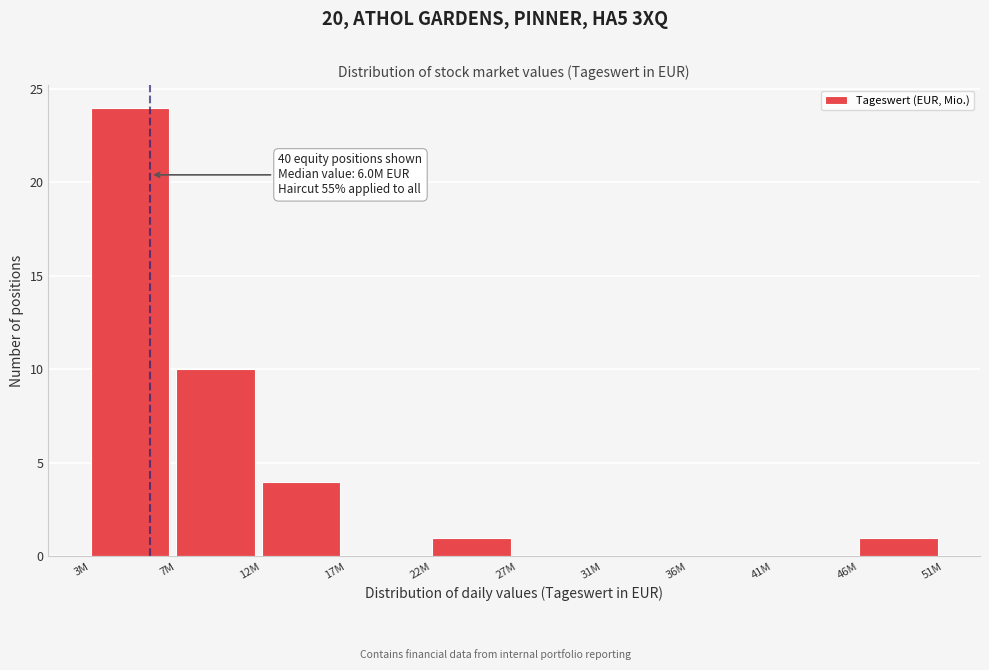

Reading right to left, extract all data points from this chart.

46M=1	41M=0	36M=0	31M=0	27M=0	22M=1	17M=0	12M=4	7M=10	3M=24